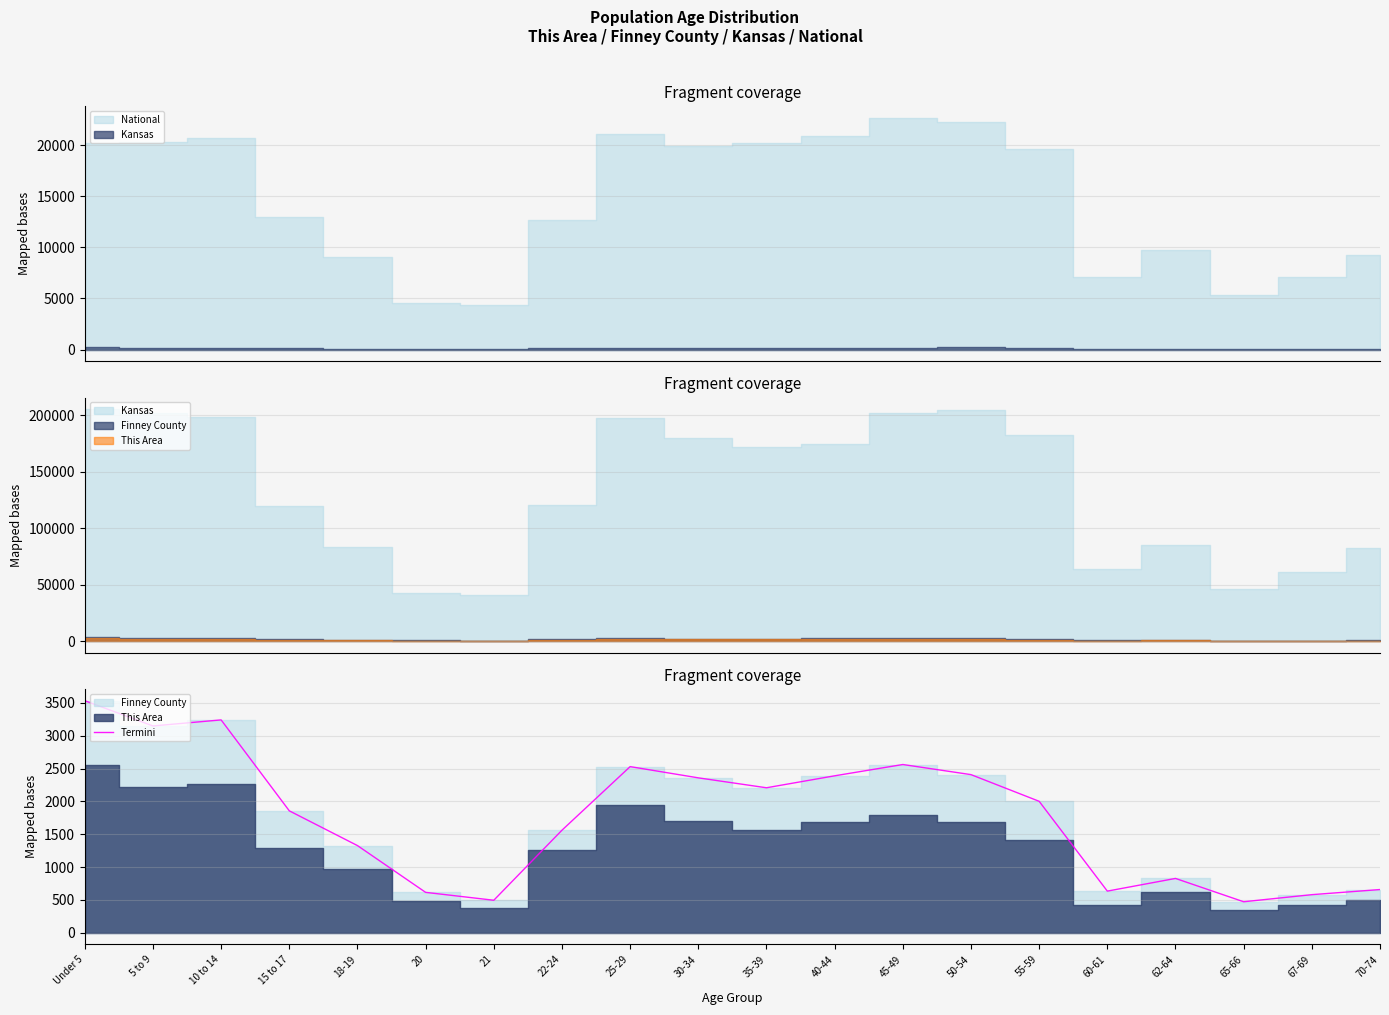

How many interior local valleys (lower than both neighbors) does the data have?

5